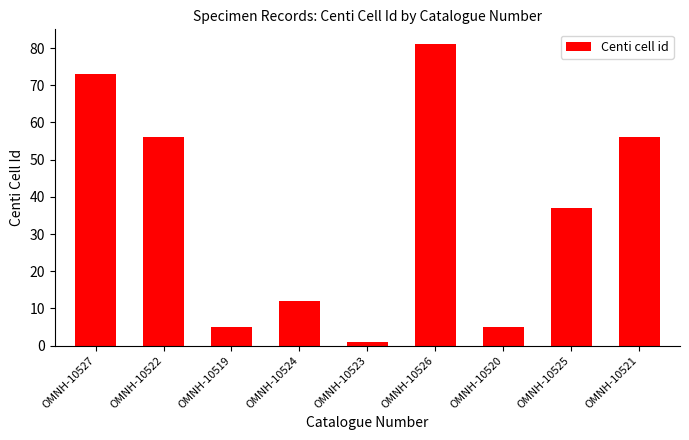

What is the value of the 3rd bar from the left?

5